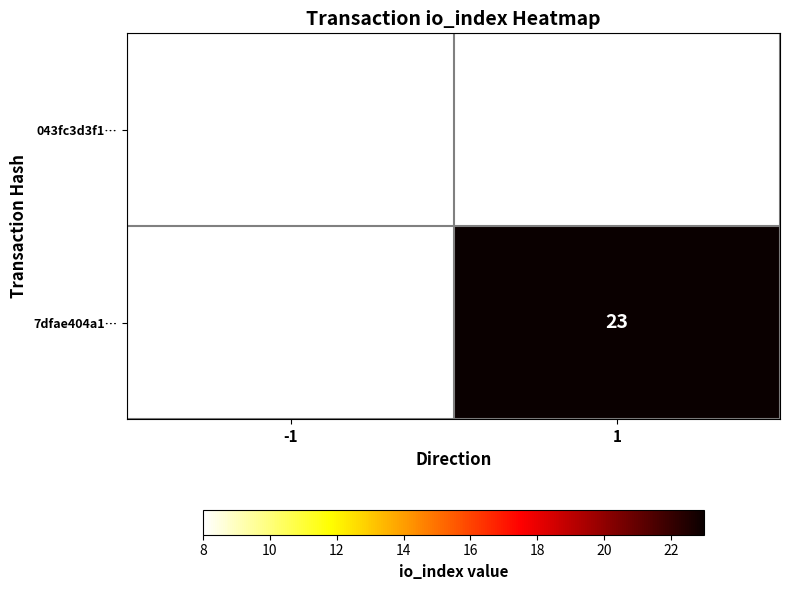

Is the value of 7dfae404a1… at 1 greater than the value of 043fc3d3f1… at -1?

Yes